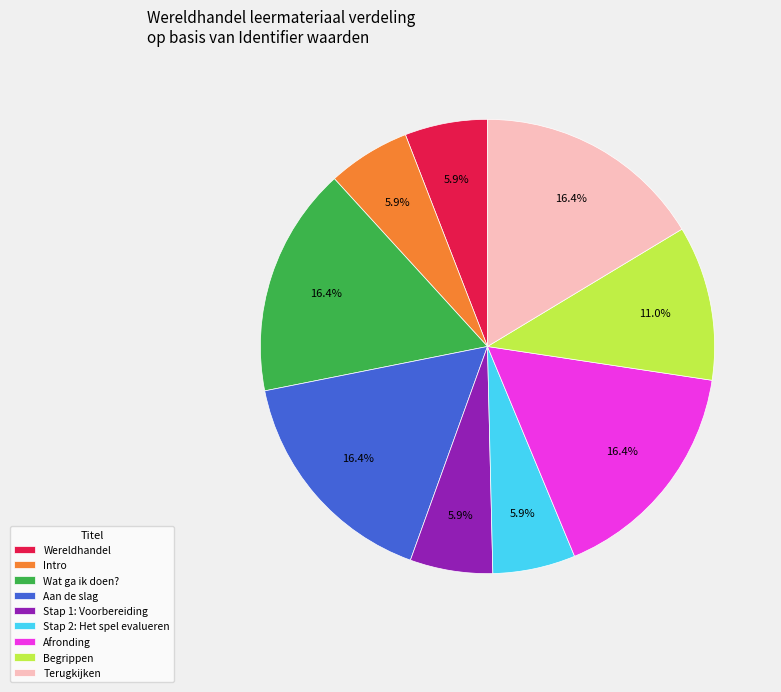

What percentage is NOT represented by Begrippen?

89.0%